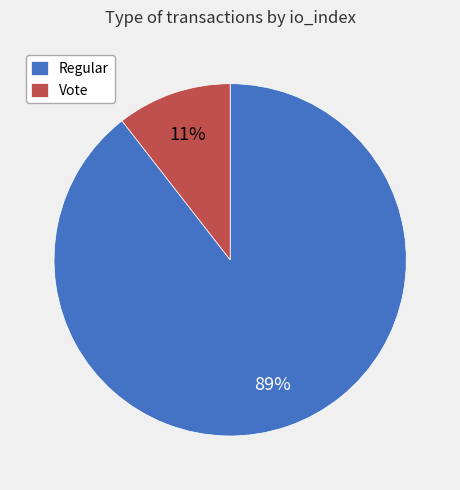

Is the sum of Vote and Regular greater than half?

Yes